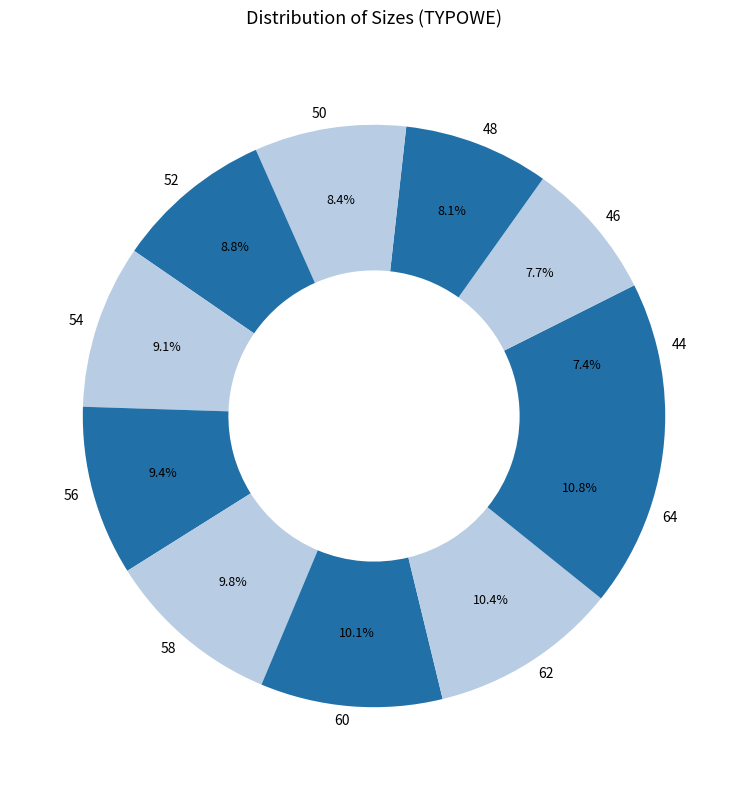

Between 48 and 56, which is larger?

56